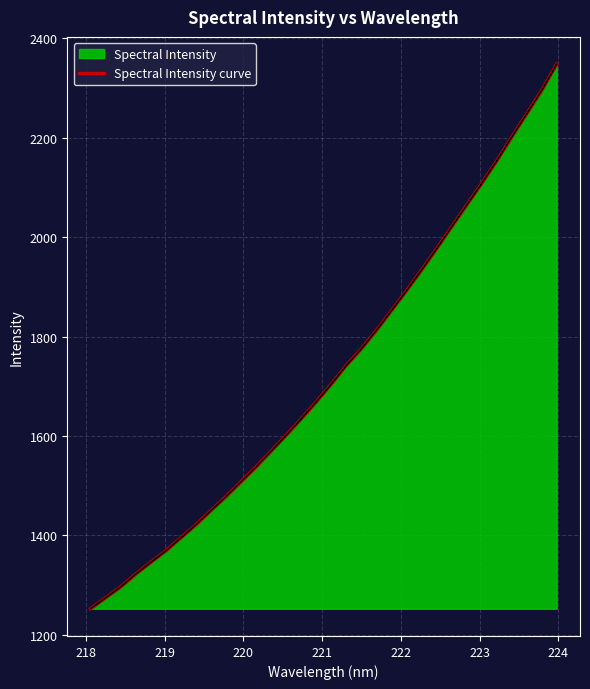

True or false: the data shows 516.6 at 22.

False